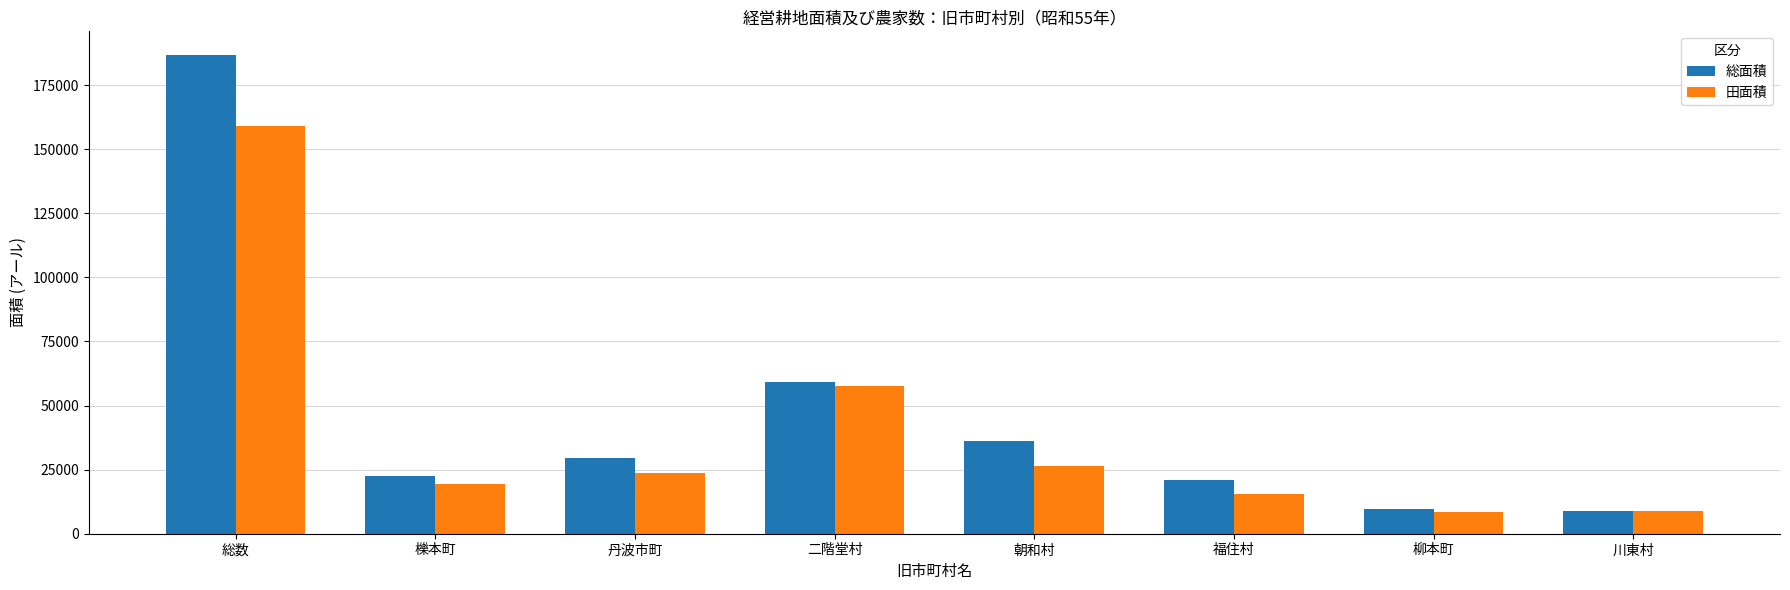

What is the spread (max minus min) of values at 総数?

27400